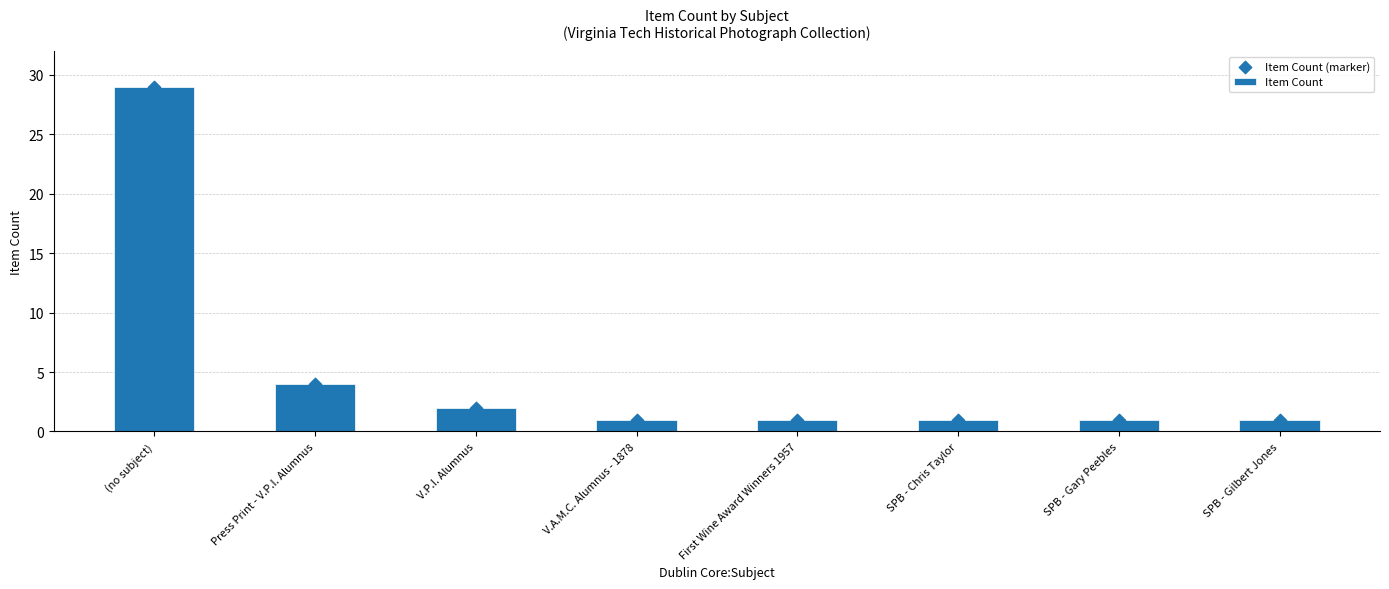

Is the value of Item Count (marker) at (no subject) greater than the value of Item Count at SPB - Gilbert Jones?

Yes